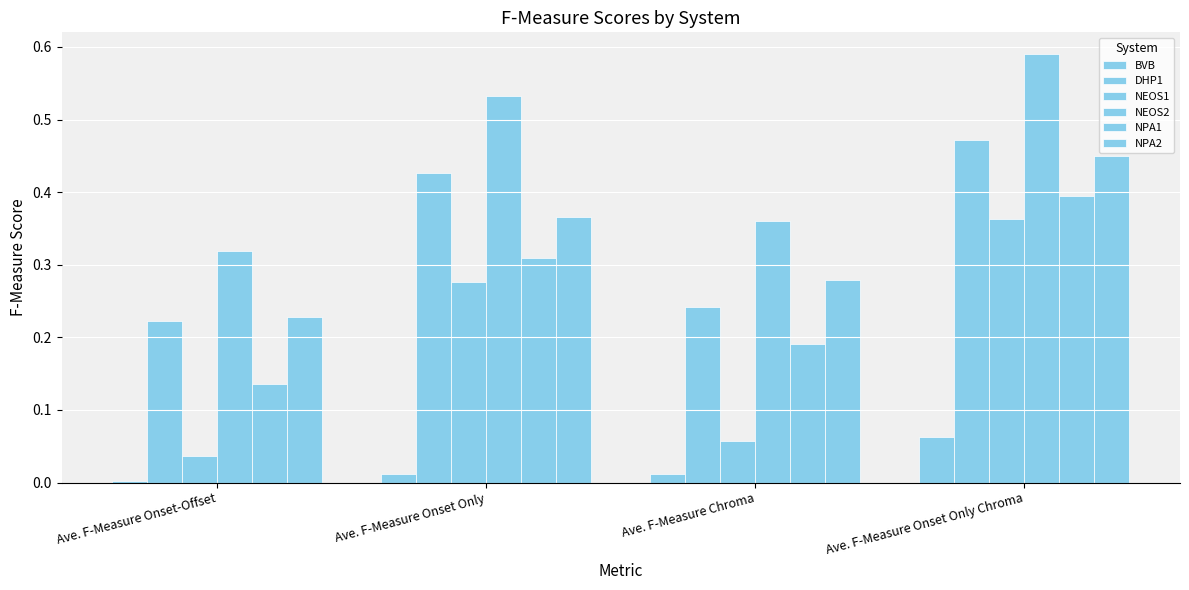

The value of DHP1 at Ave. F-Measure Onset Only is 0.3. True or false?

False